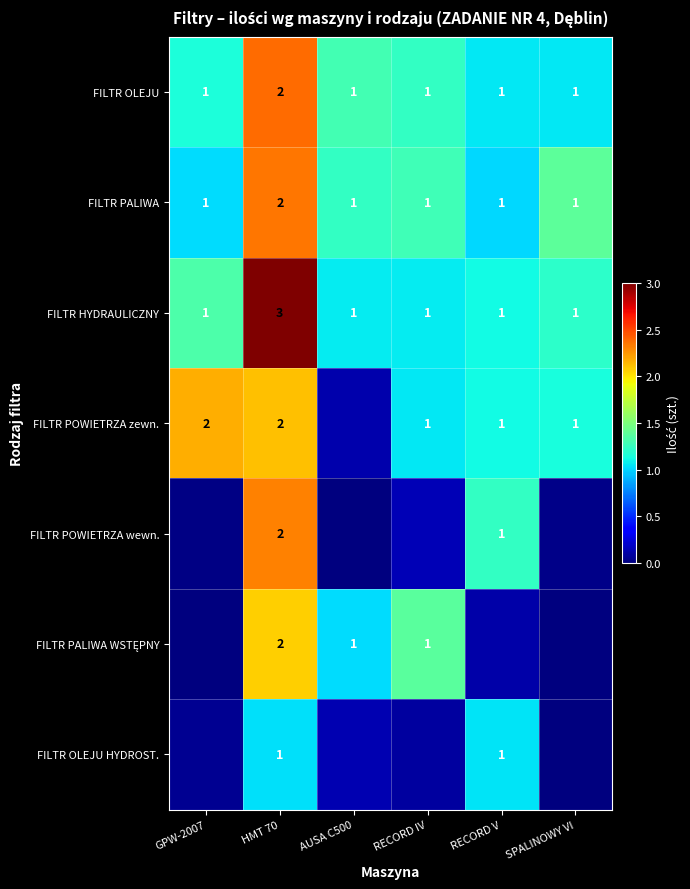

Is the value of FILTR OLEJU HYDROST. at HMT 70 greater than the value of FILTR POWIETRZA zewn. at GPW-2007?

No